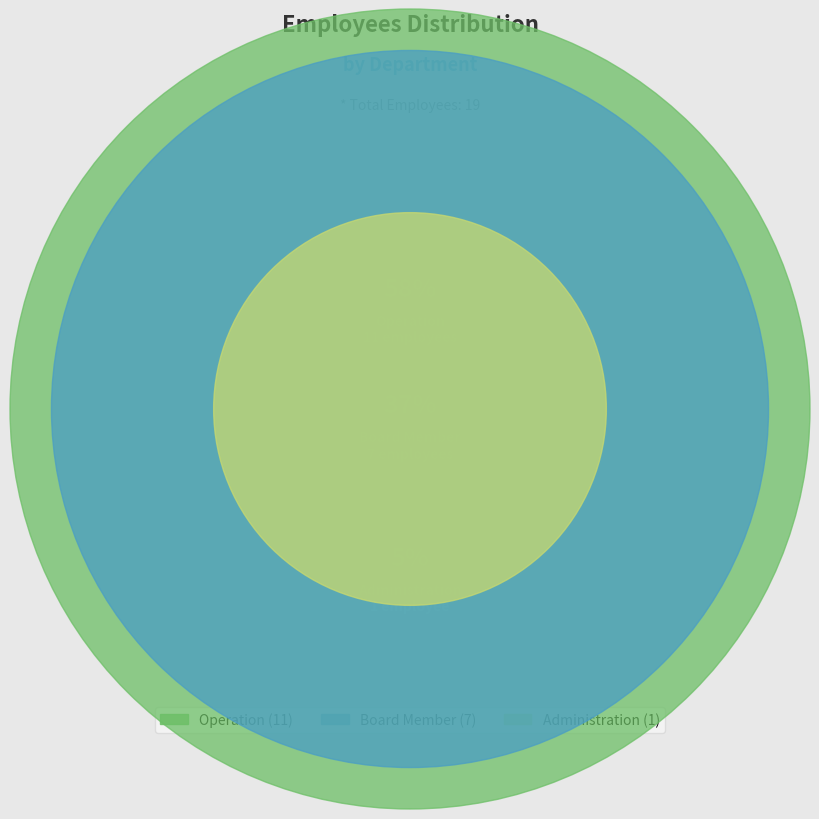

Rank the categories by value from highest to lowest.

Operation, Board Member, Administration